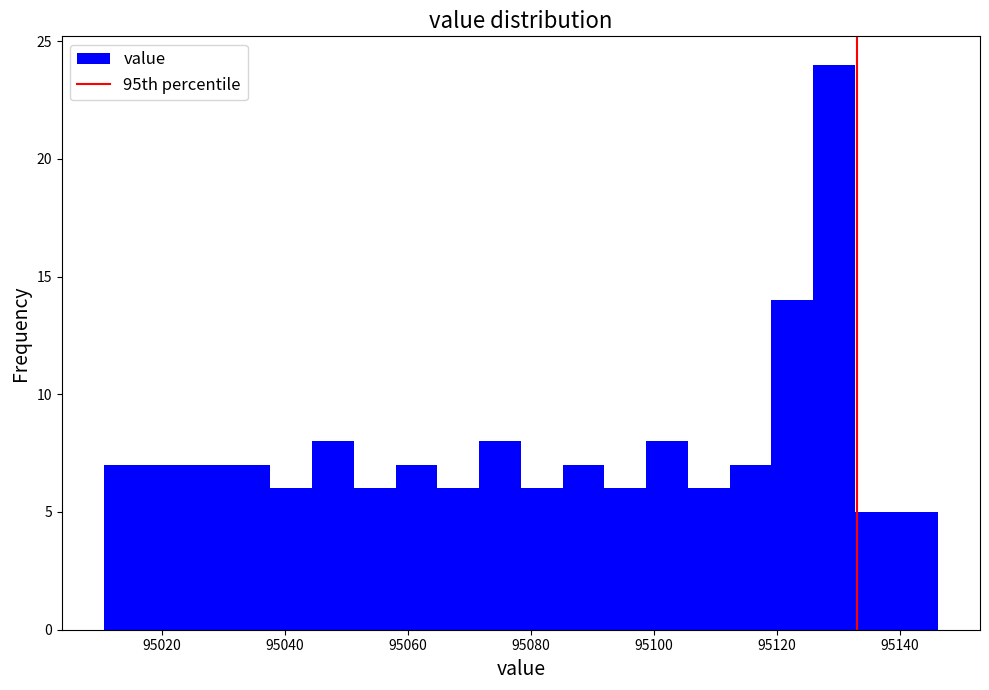

Around what value on the x-axis is the tallest bar? Give the approximate position of its centre, as read against the axis.

95130